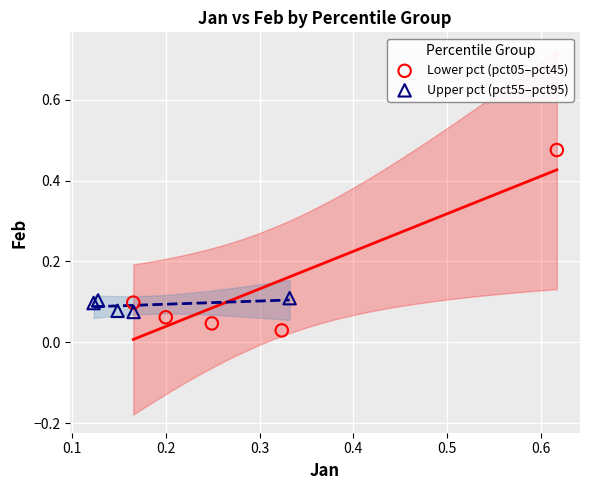

Which series contains the highest Y value?

Lower pct (pct05–pct45)